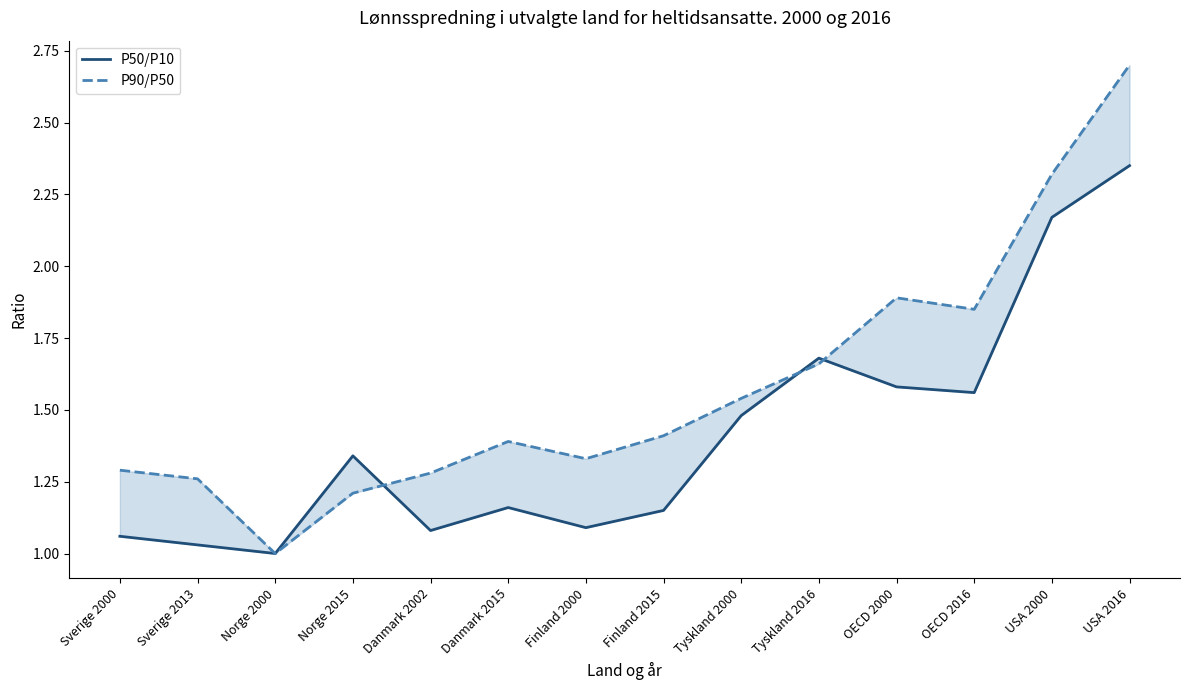

Reading left to right, list all the values displayed in this chart.

P50/P10: Sverige 2000=1.1	Sverige 2013=1.0	Norge 2000=1.0	Norge 2015=1.3	Danmark 2002=1.1	Danmark 2015=1.2	Finland 2000=1.1	Finland 2015=1.1	Tyskland 2000=1.5	Tyskland 2016=1.7	OECD 2000=1.6	OECD 2016=1.6	USA 2000=2.2	USA 2016=2.4
P90/P50: Sverige 2000=1.3	Sverige 2013=1.3	Norge 2000=1.0	Norge 2015=1.2	Danmark 2002=1.3	Danmark 2015=1.4	Finland 2000=1.3	Finland 2015=1.4	Tyskland 2000=1.5	Tyskland 2016=1.7	OECD 2000=1.9	OECD 2016=1.9	USA 2000=2.3	USA 2016=2.7